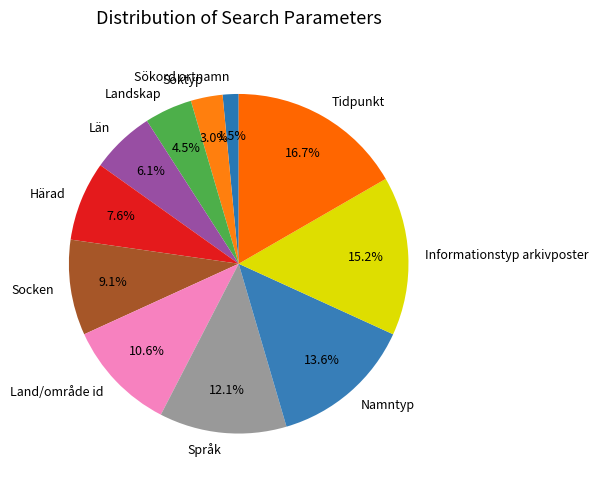

The Språk slice represents 5% of the pie. True or false?

False